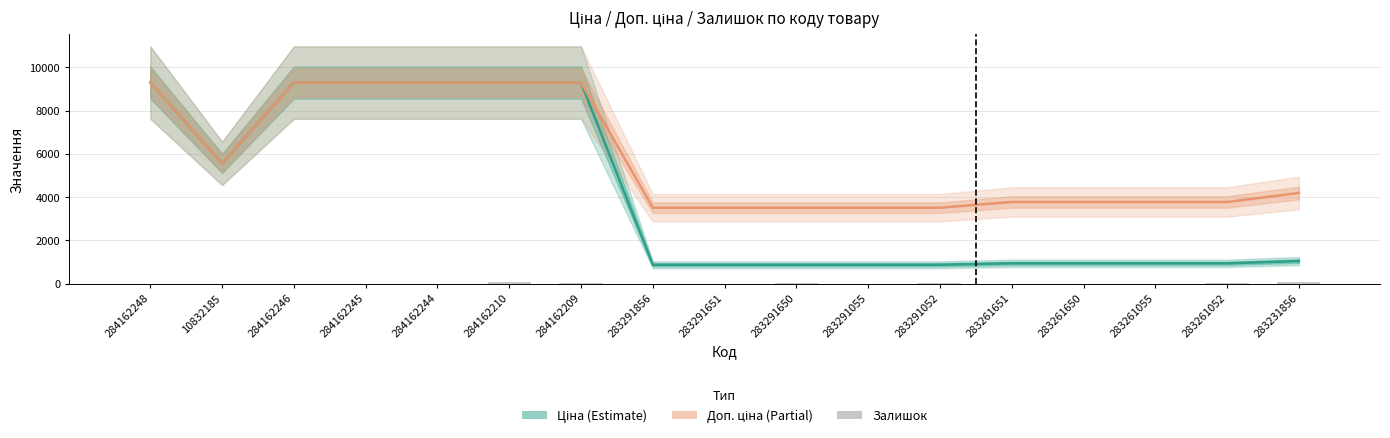

Which category has the highest value in the Ціна series?

284162248